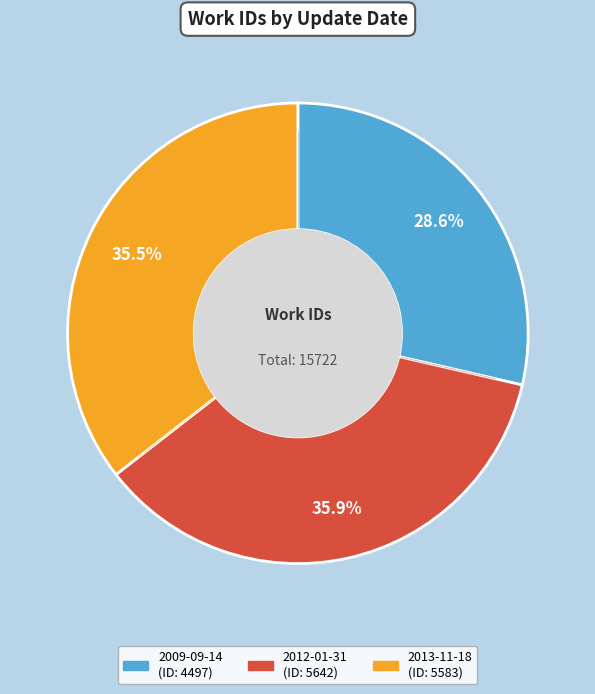

Do 2012-01-31 and 2013-11-18 together represent more than half of the pie?

Yes